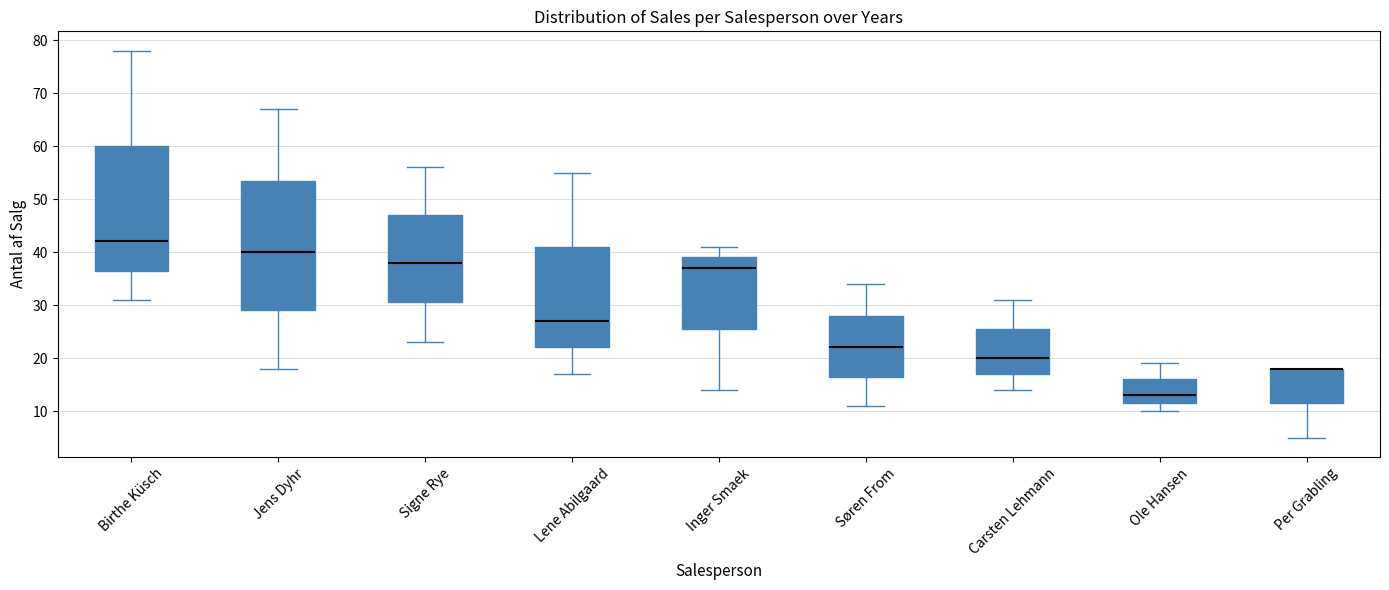

Comparing the boxes themselves (not the whiskers), which one is the tallest?

Jens Dyhr